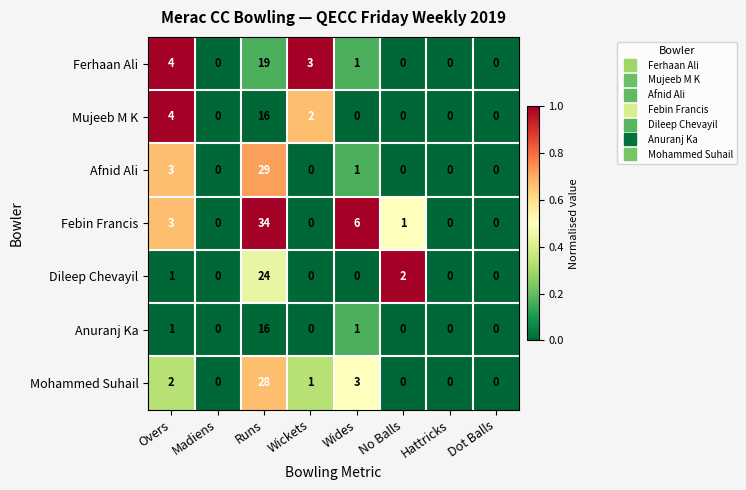

Is it true that Afnid Ali equals 14 at Dot Balls?

False